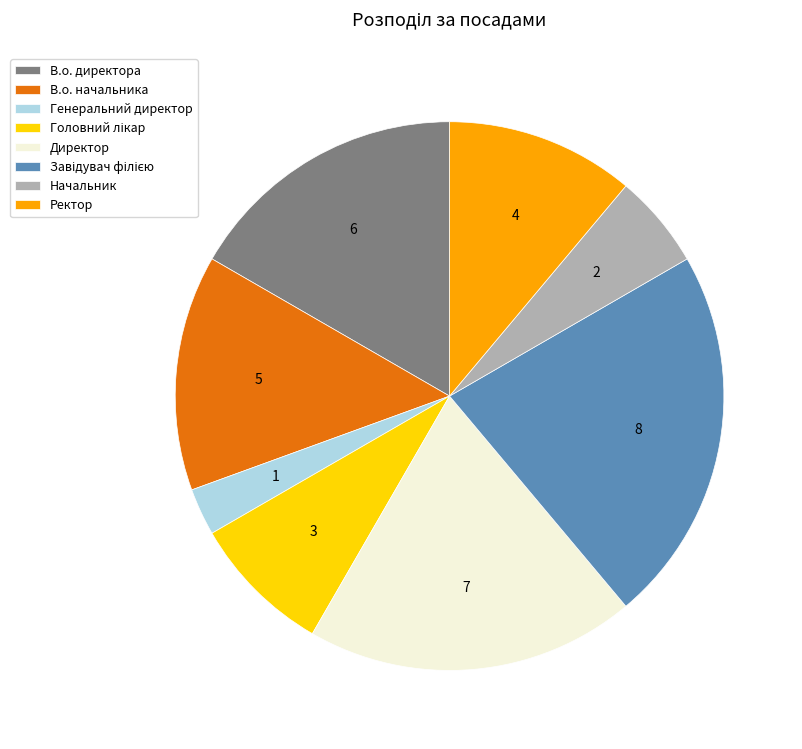

True or false: В.о. начальника accounts for 1% of the total.

False